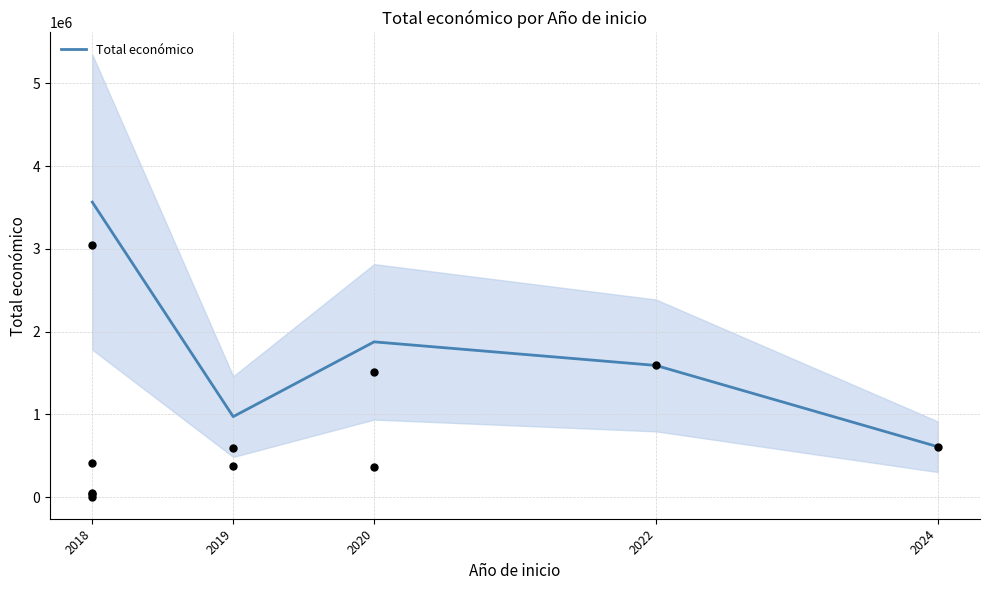

Between 2018 and 2019, which is larger?

2018